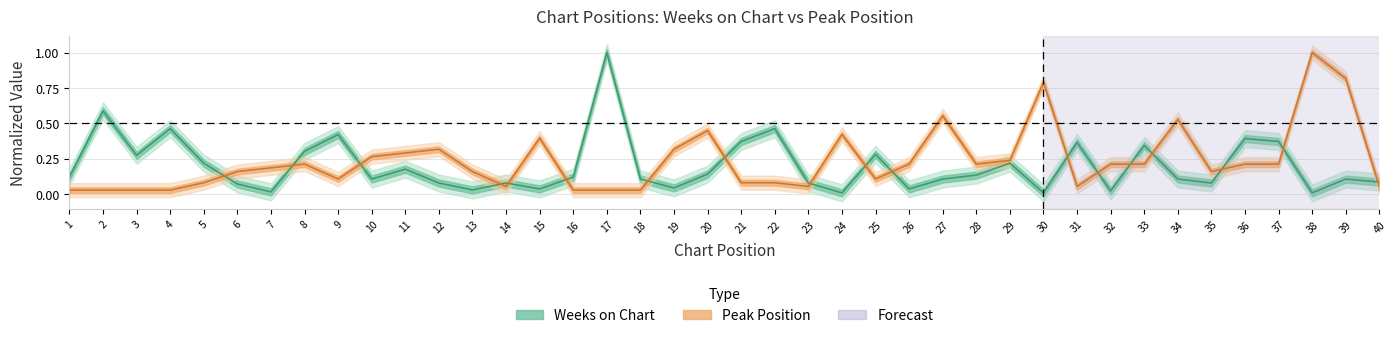

Which series has the largest total across all categories?

Peak Position